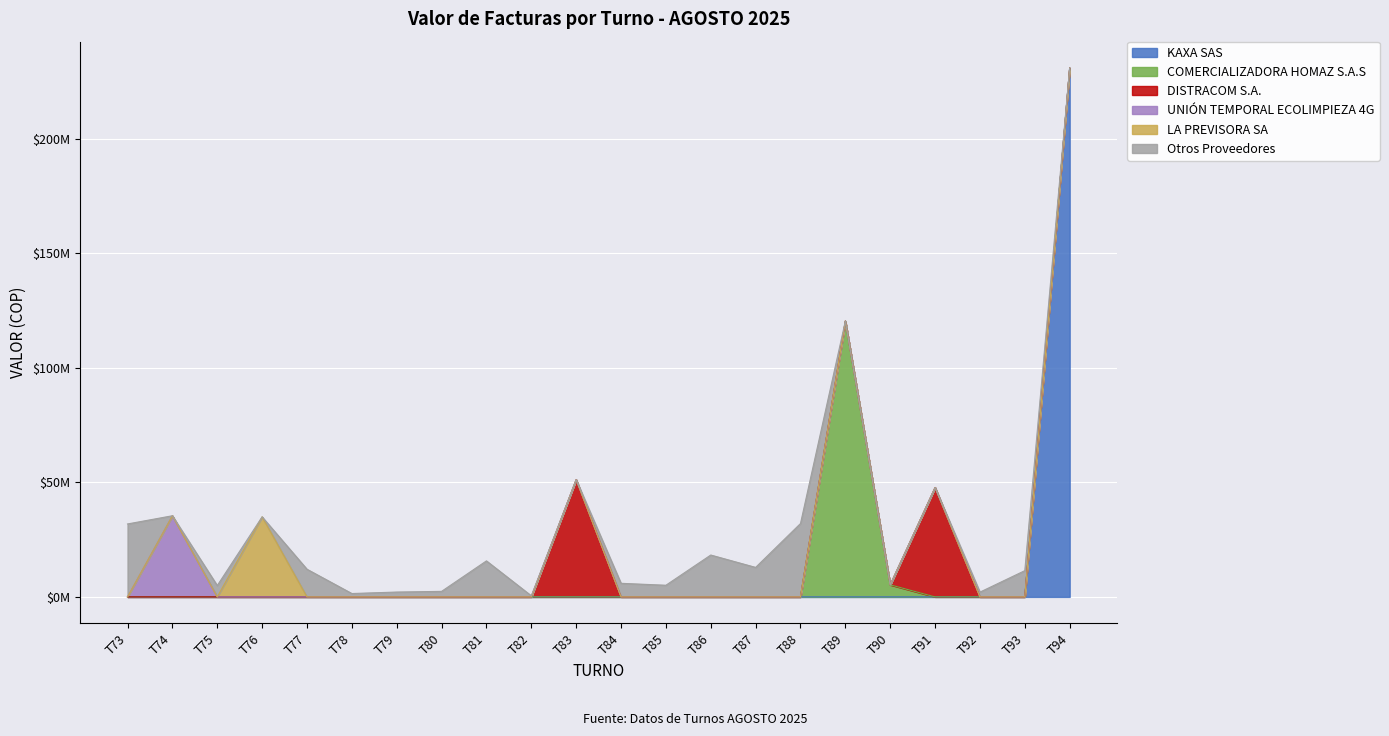

What is the average value?

31106390.6